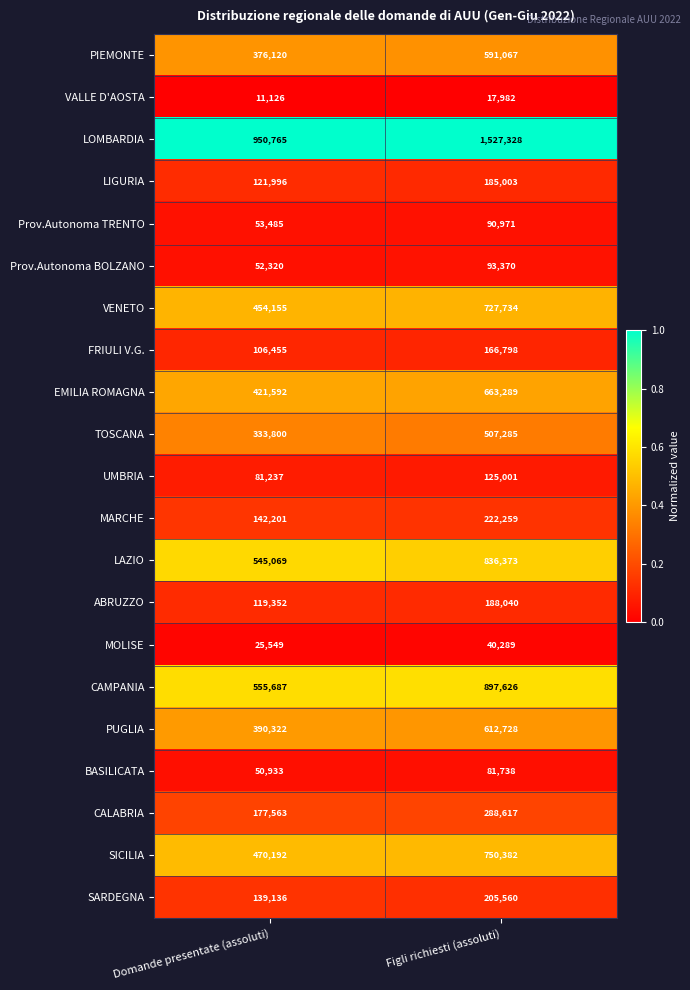

Which series changed the most between Domande presentate (assoluti) and Figli richiesti (assoluti)?

LOMBARDIA